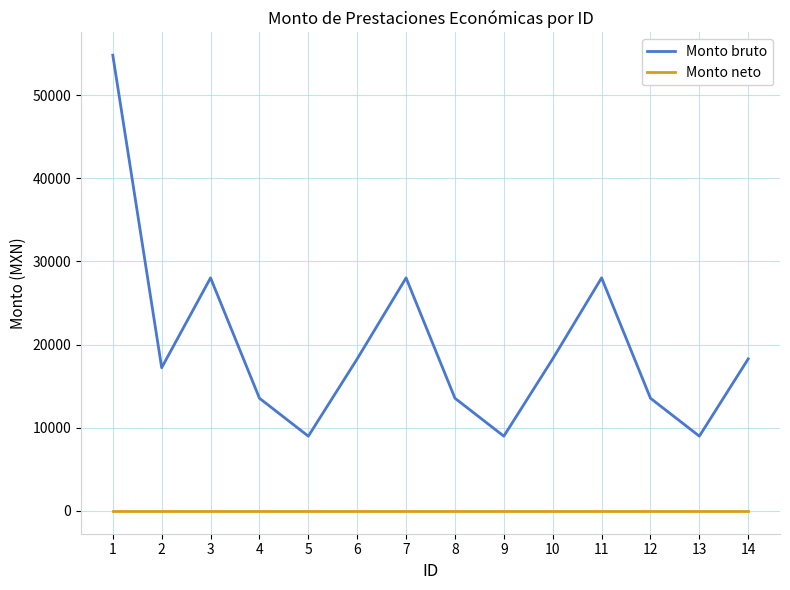

The value of Monto bruto at 7 is 41067.4. True or false?

False